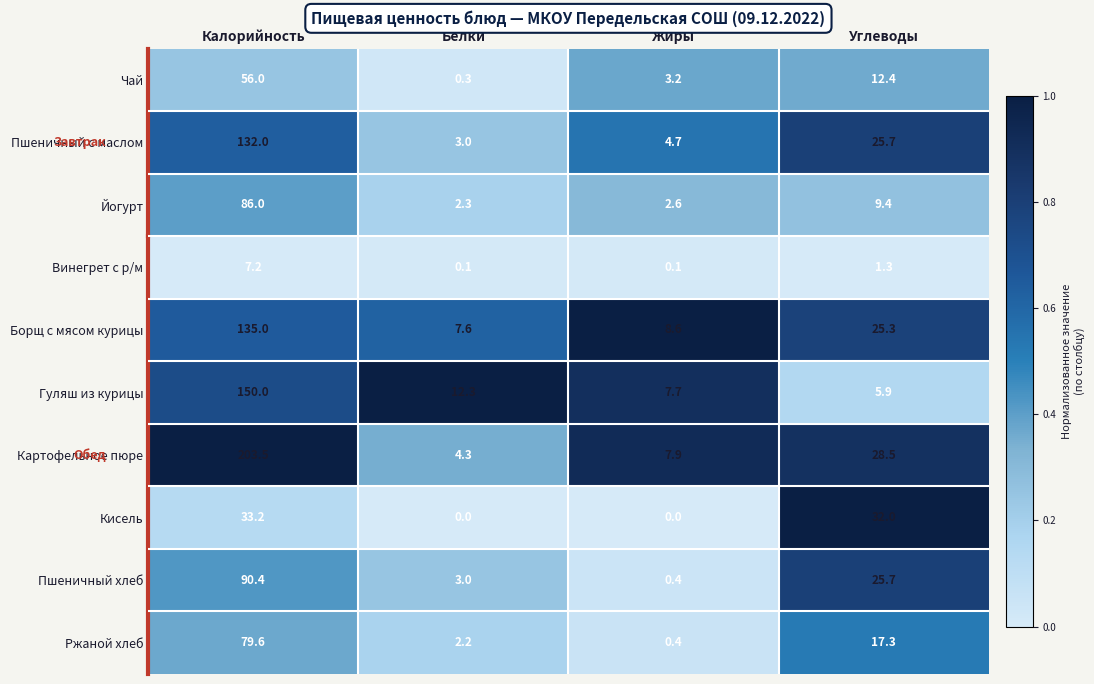

The Пшеничный хлеб series shows 17.9 at Углеводы. True or false?

False